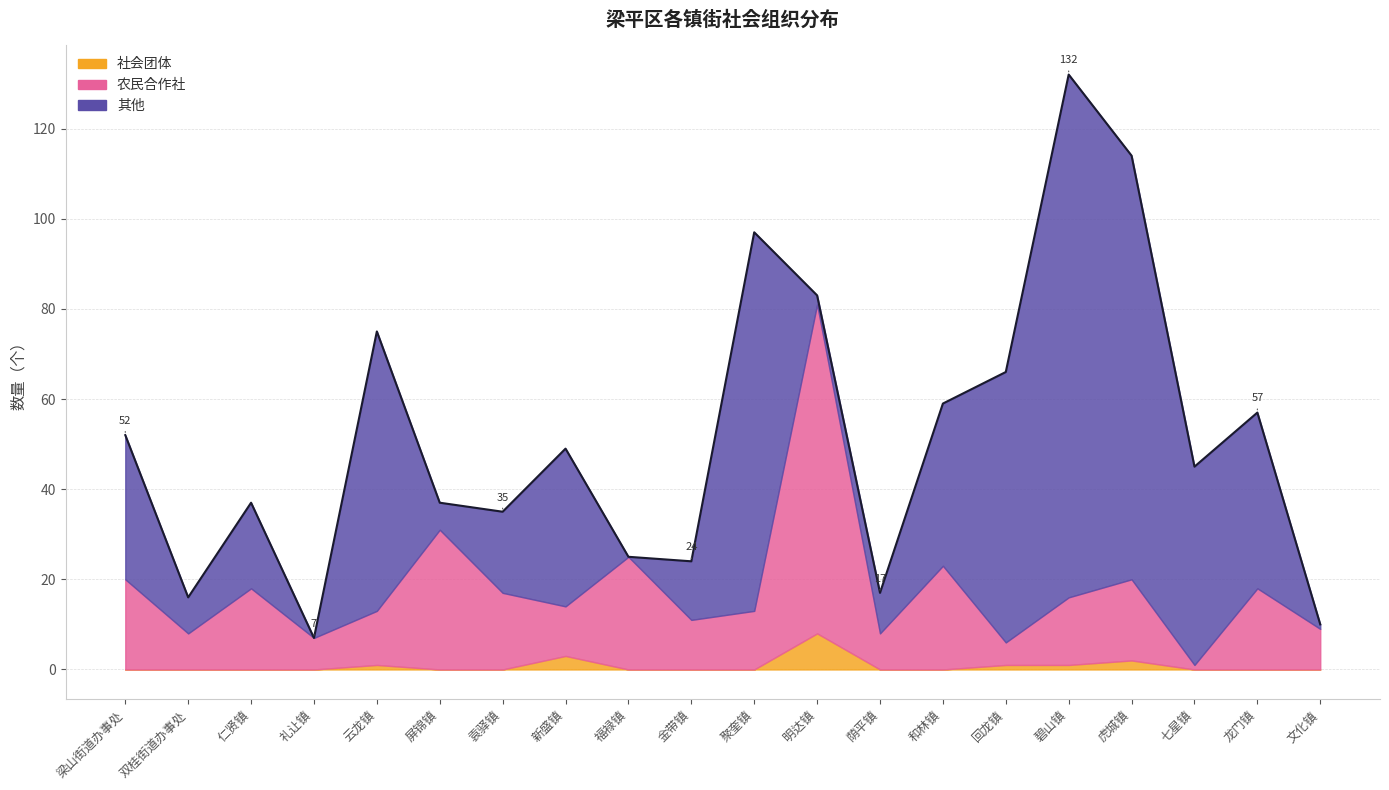

At which label does 其他 first exceed 32?

云龙镇